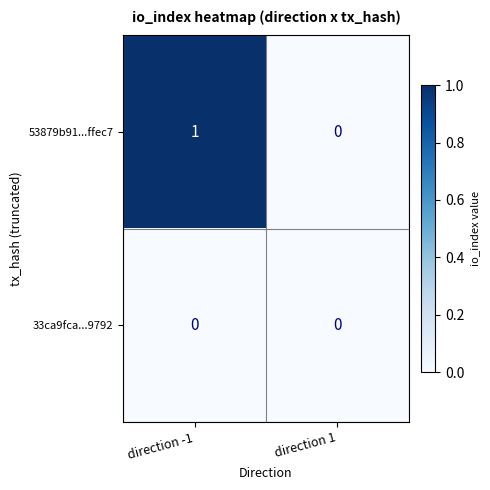

Which series has the largest total across all categories?

53879b91...ffec7